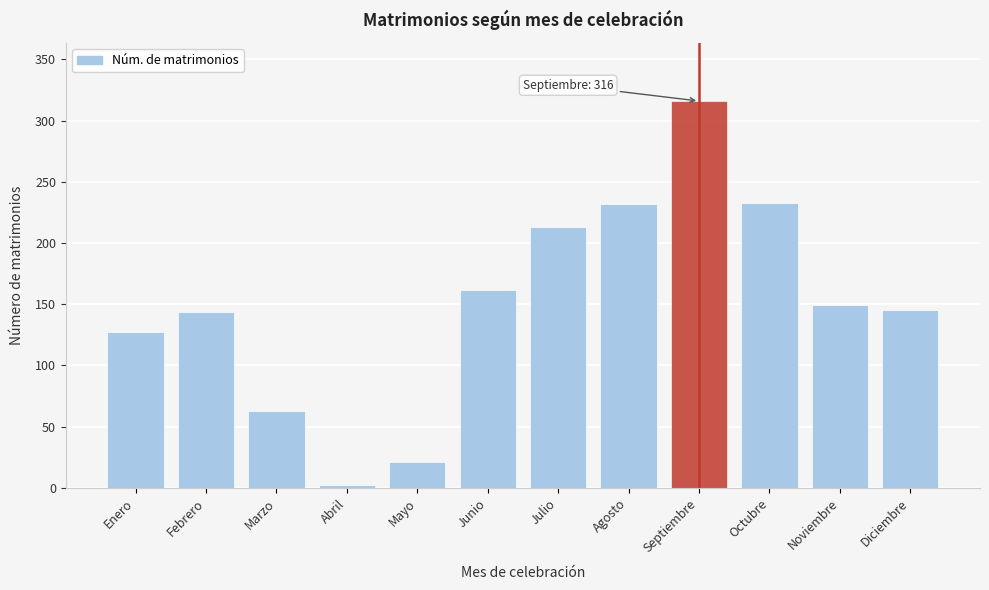

The chart shows a value of 149 at Noviembre. True or false?

True